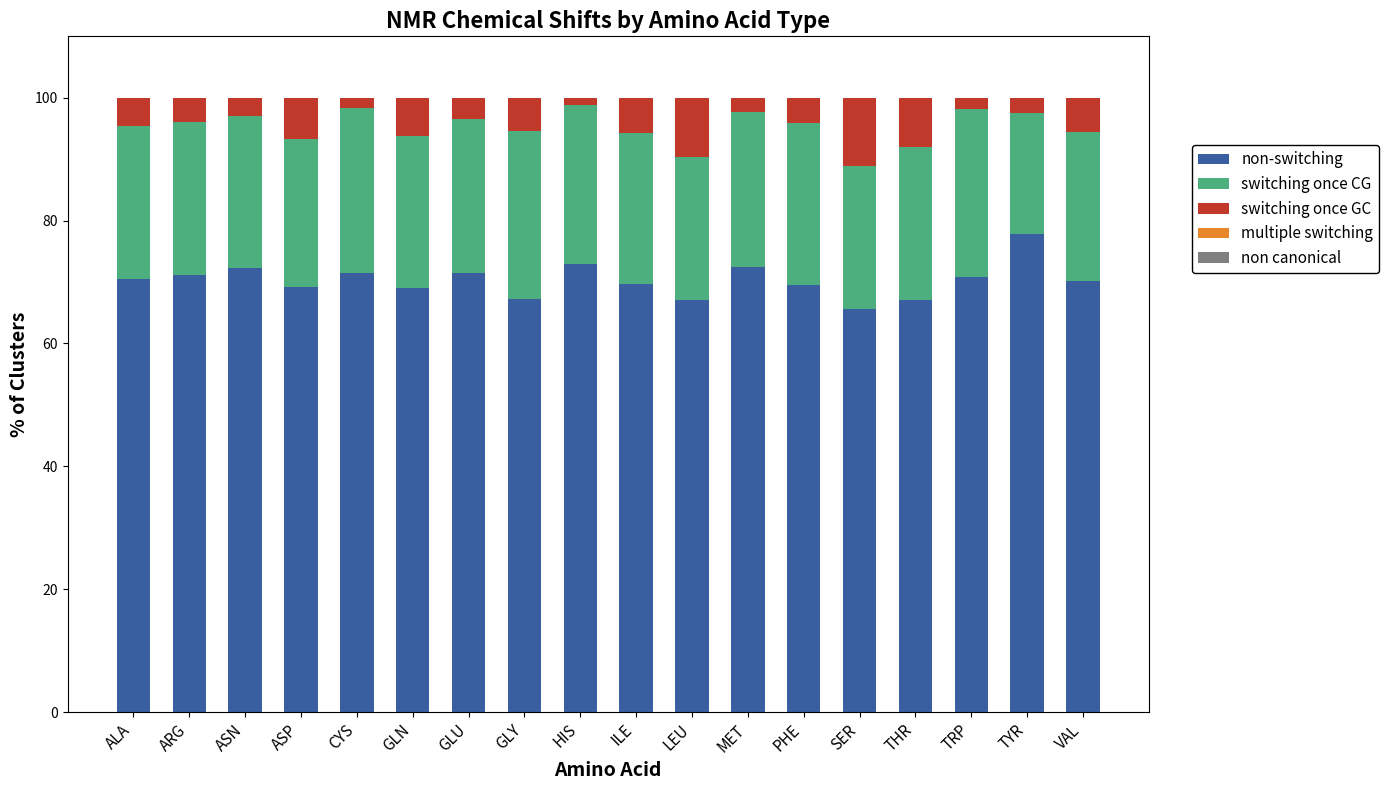

What is the total value across all series at VAL?

100.0